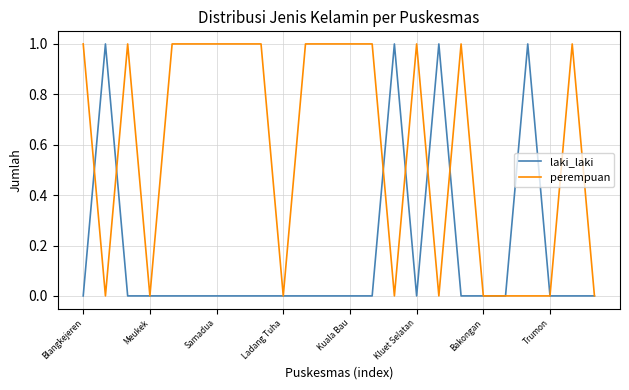

Which series has the largest total across all categories?

perempuan